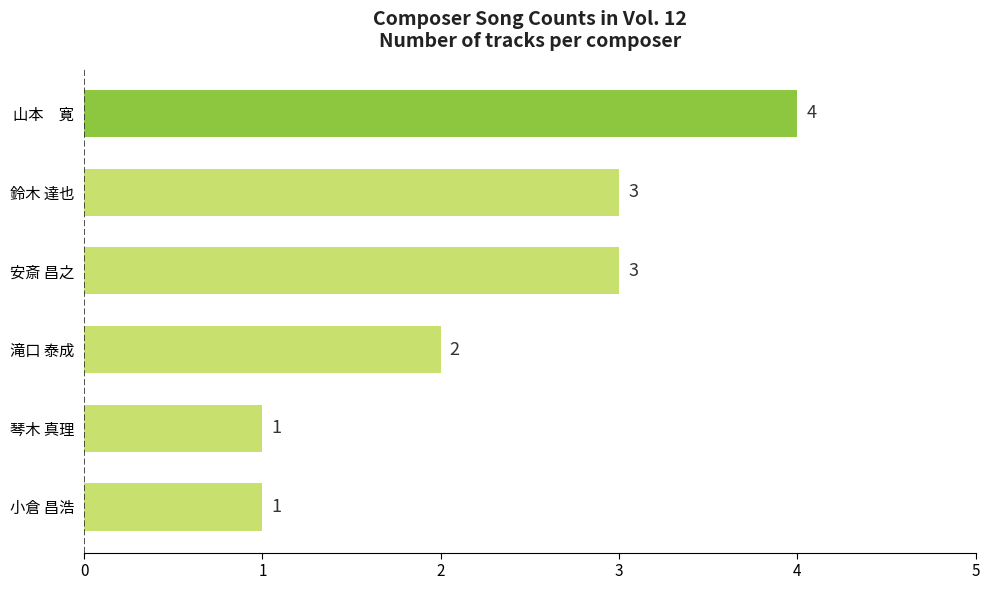

Is it true that the value at 琴木 真理 is 1?

True